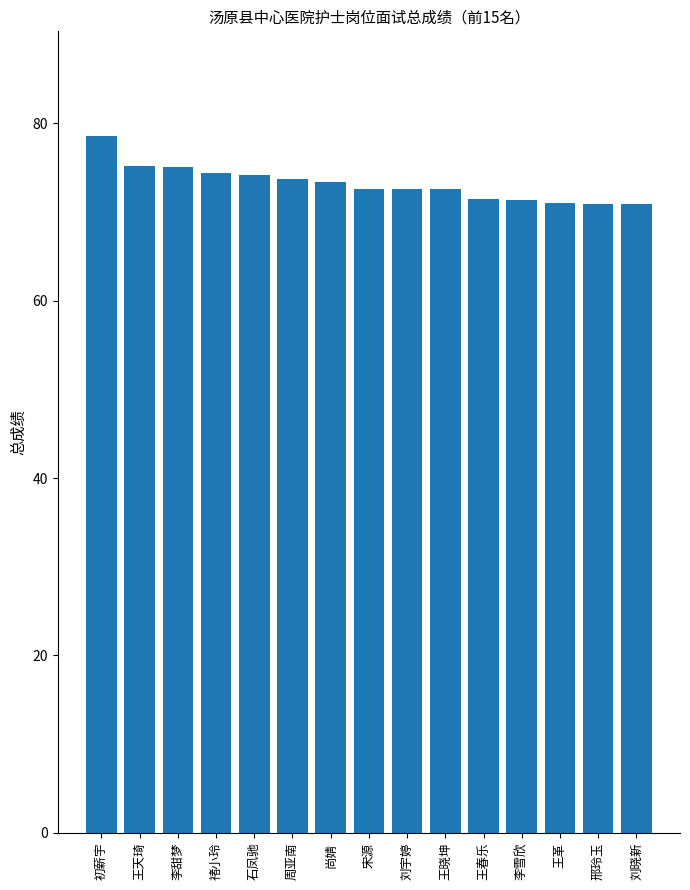

What is the difference between the values at 李雪欣 and 刘宇婷?

1.2